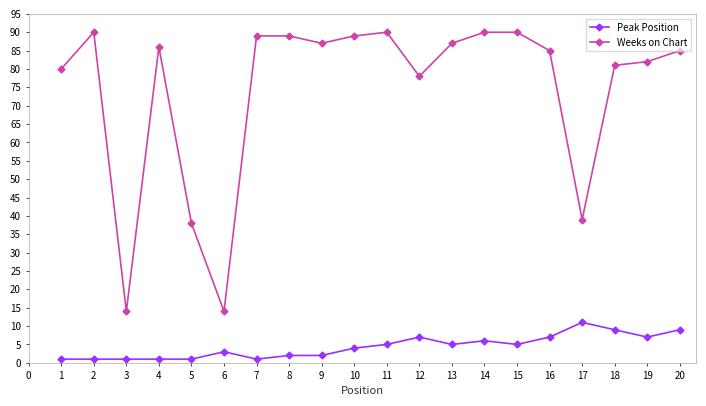

Read the Weeks on Chart value at 1, to the nearest 5.

80